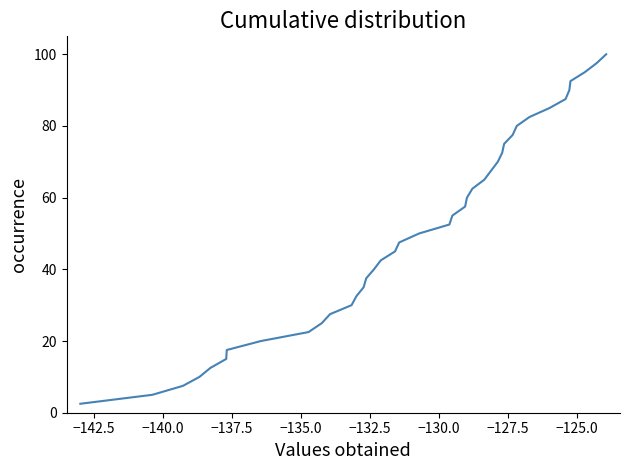

What is the smallest value displayed?

2.5